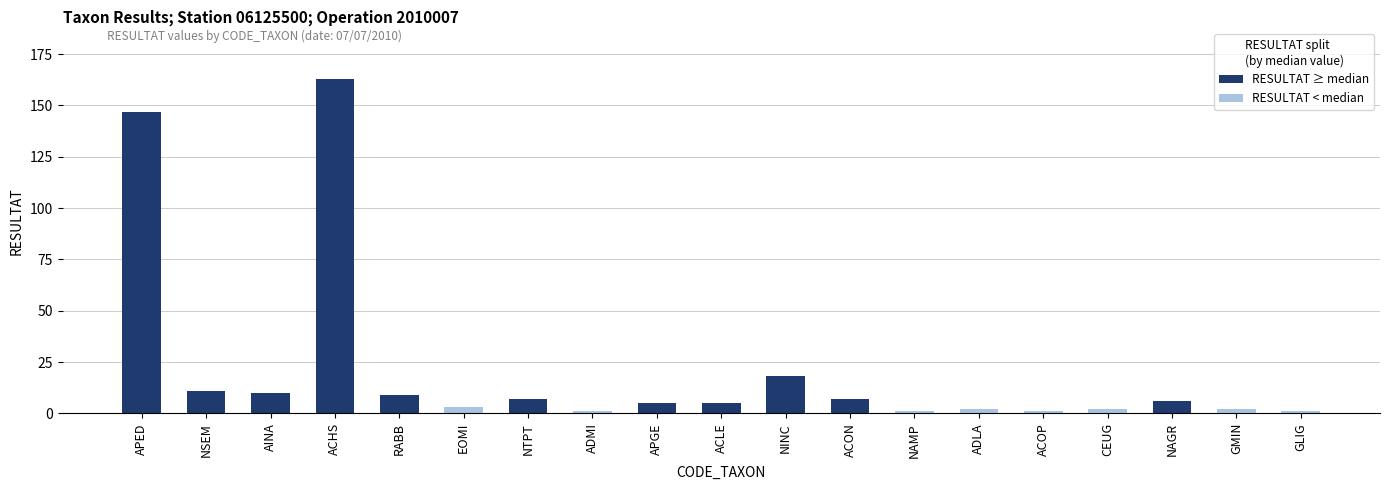

What position from the left is NSEM?

2